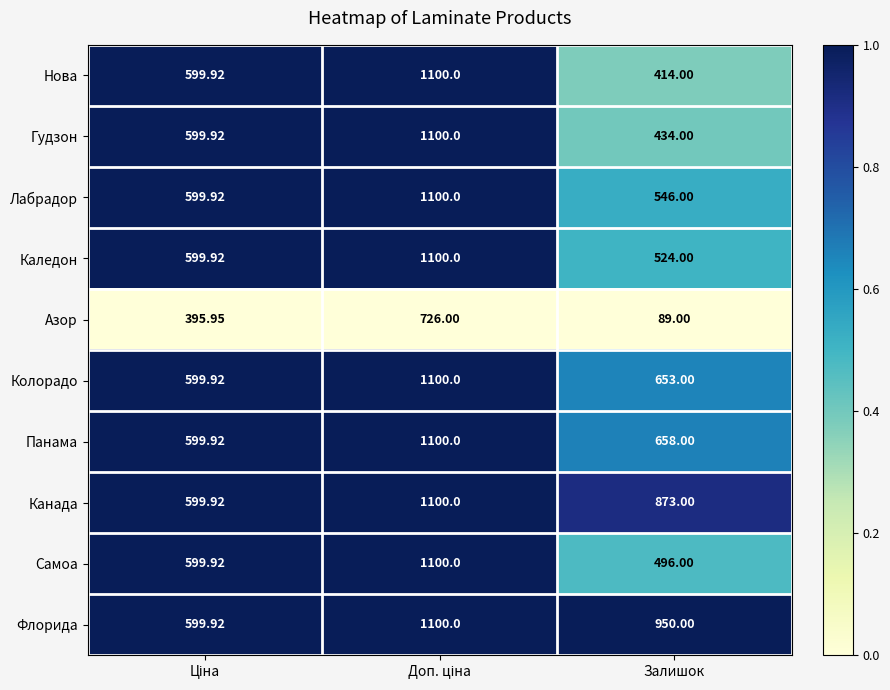

Which series has the largest range (max minus min)?

Нова